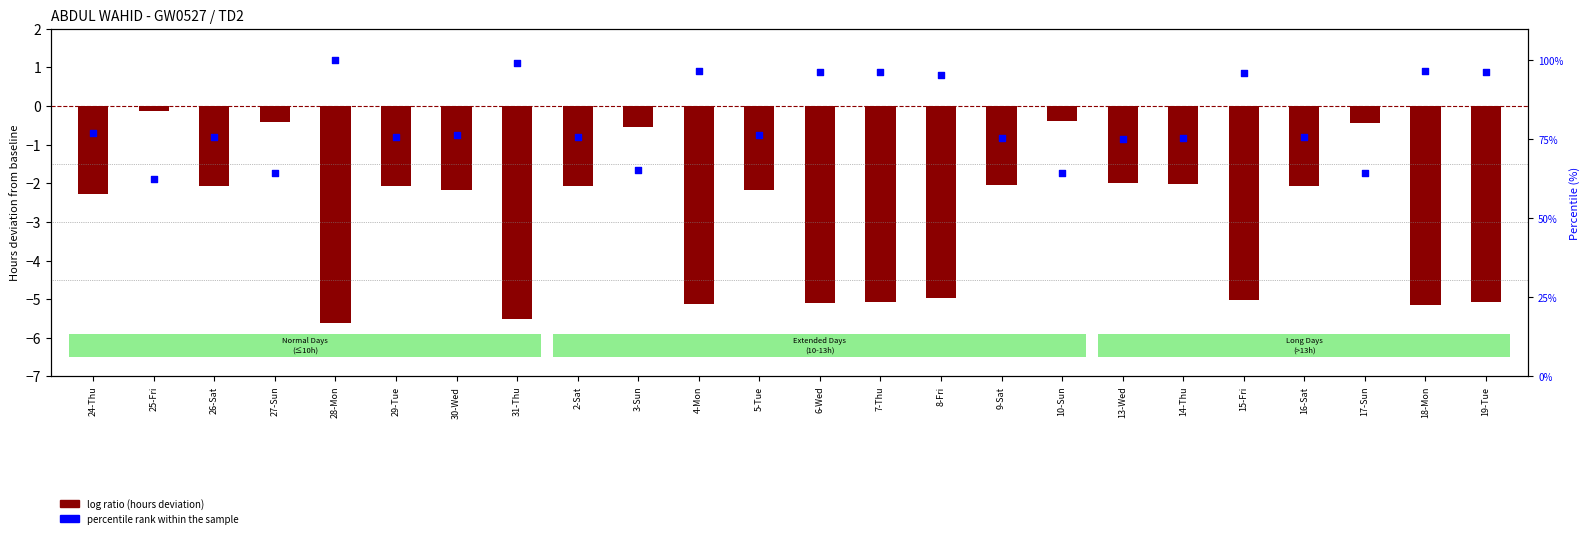

Which series reaches the minimum Y coordinate?

log ratio